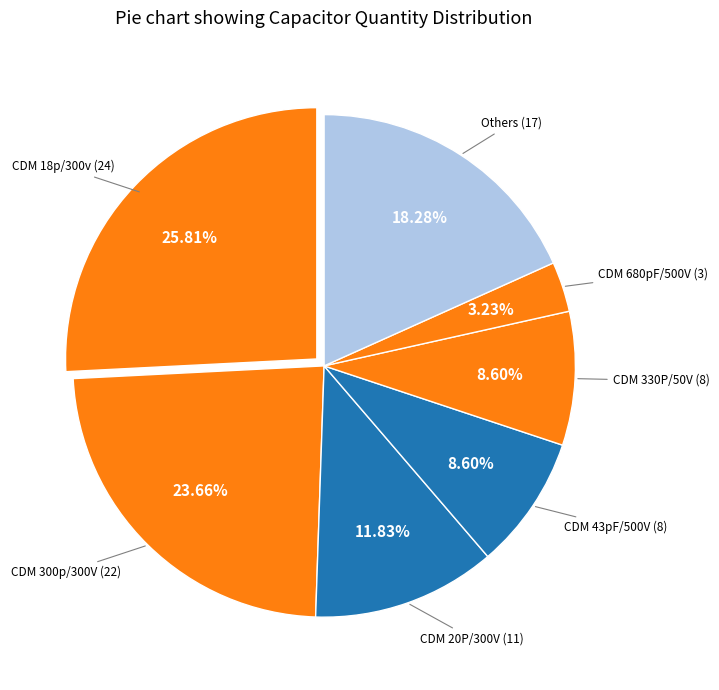

How many slices are in this pie chart?

7